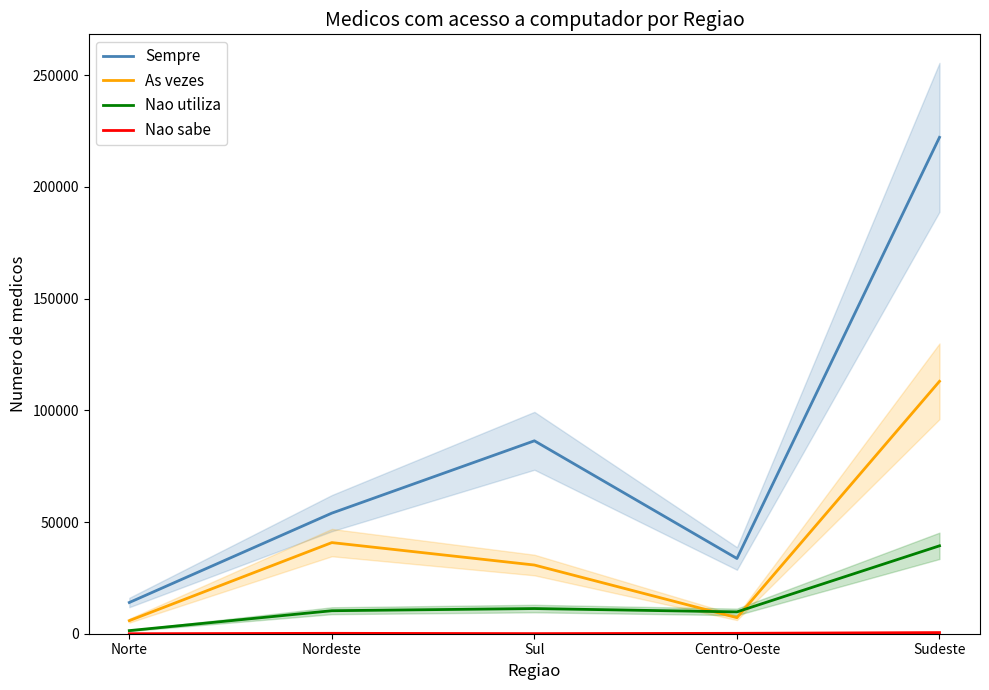

Where is the first local maximum for Sempre?

Sul